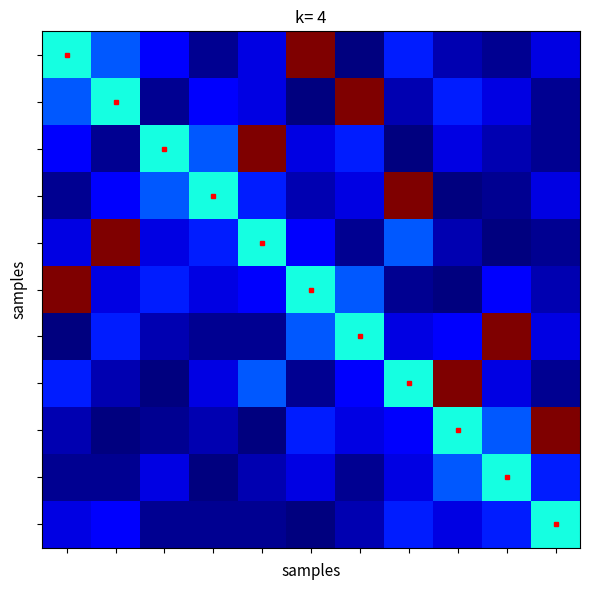

What is the maximum value shown in the chart?

1524.0